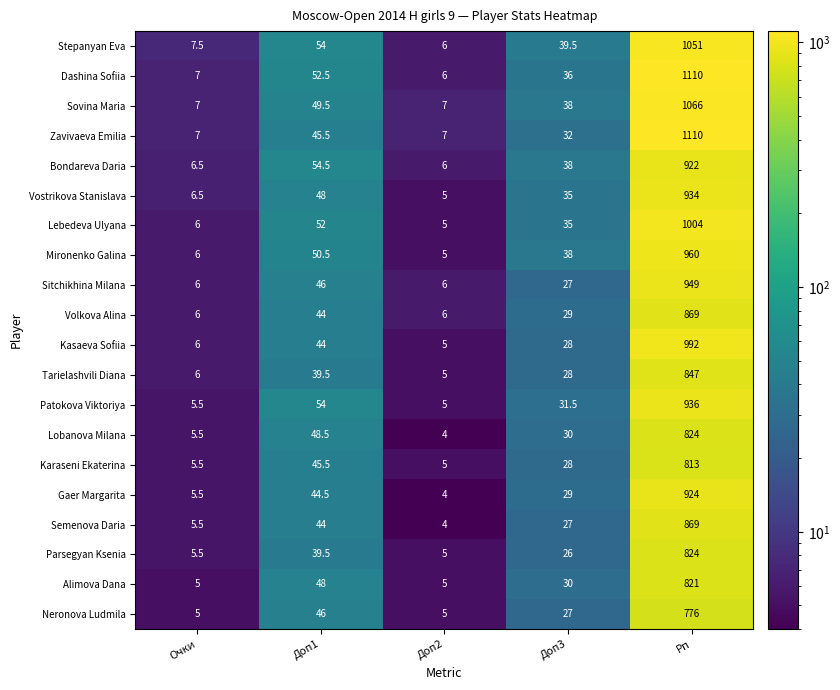

At which category does the chart reach its minimum across all series?

Доп2